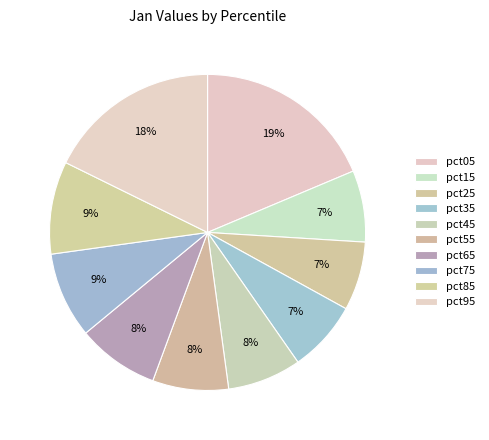

Which category has the smallest portion of the pie?

pct25